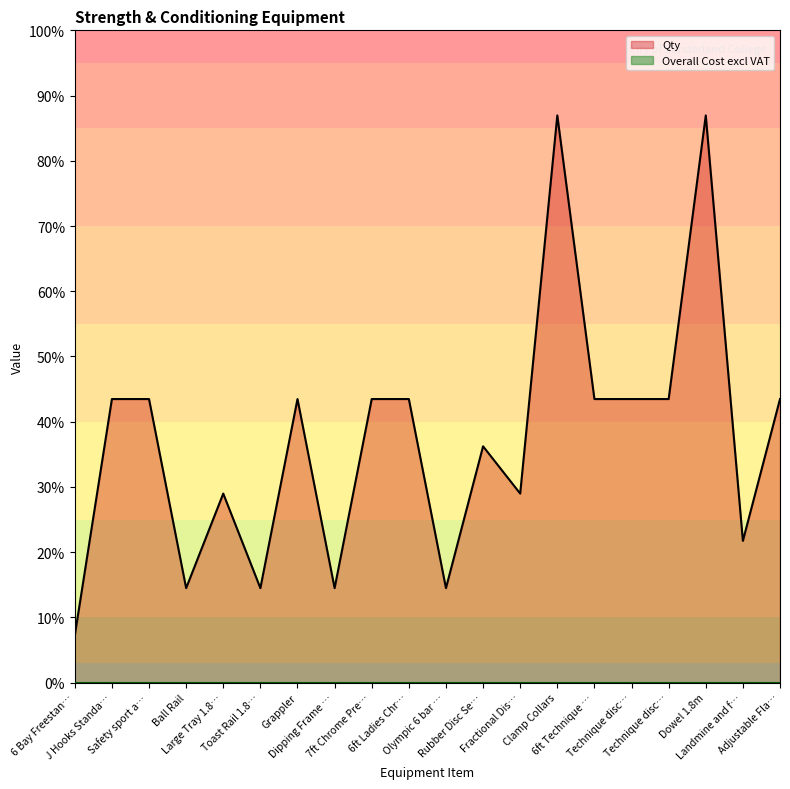

Does the chart display data point markers on the line(s)?

No